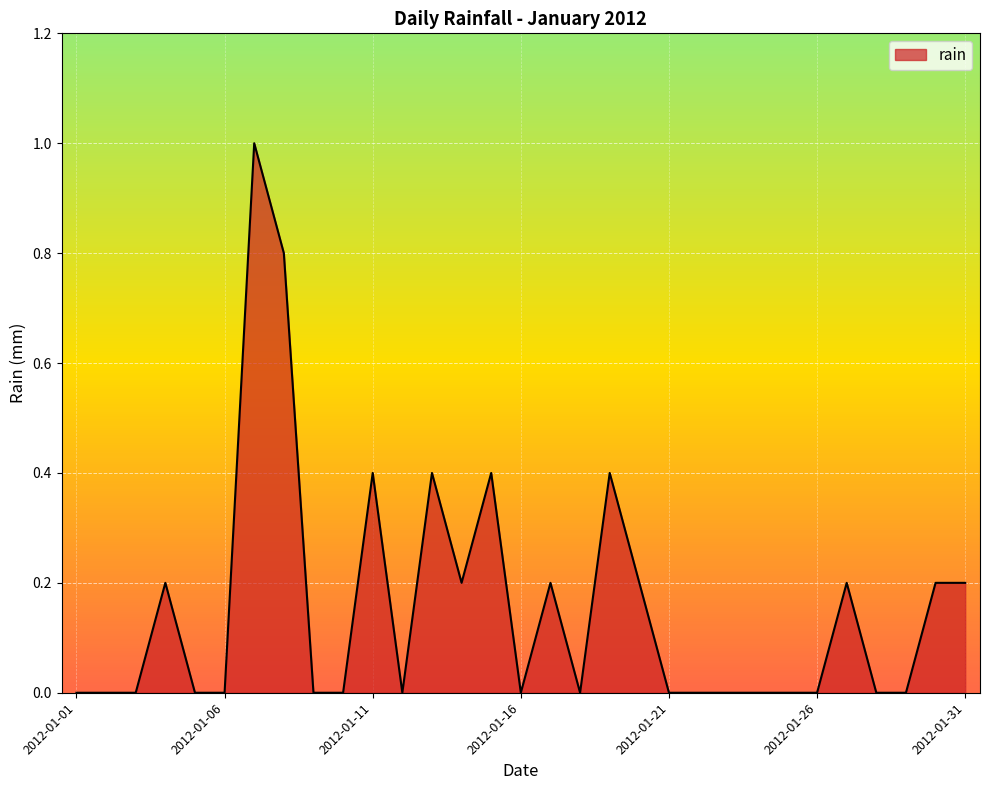

What is the maximum value shown in the chart?

1.0